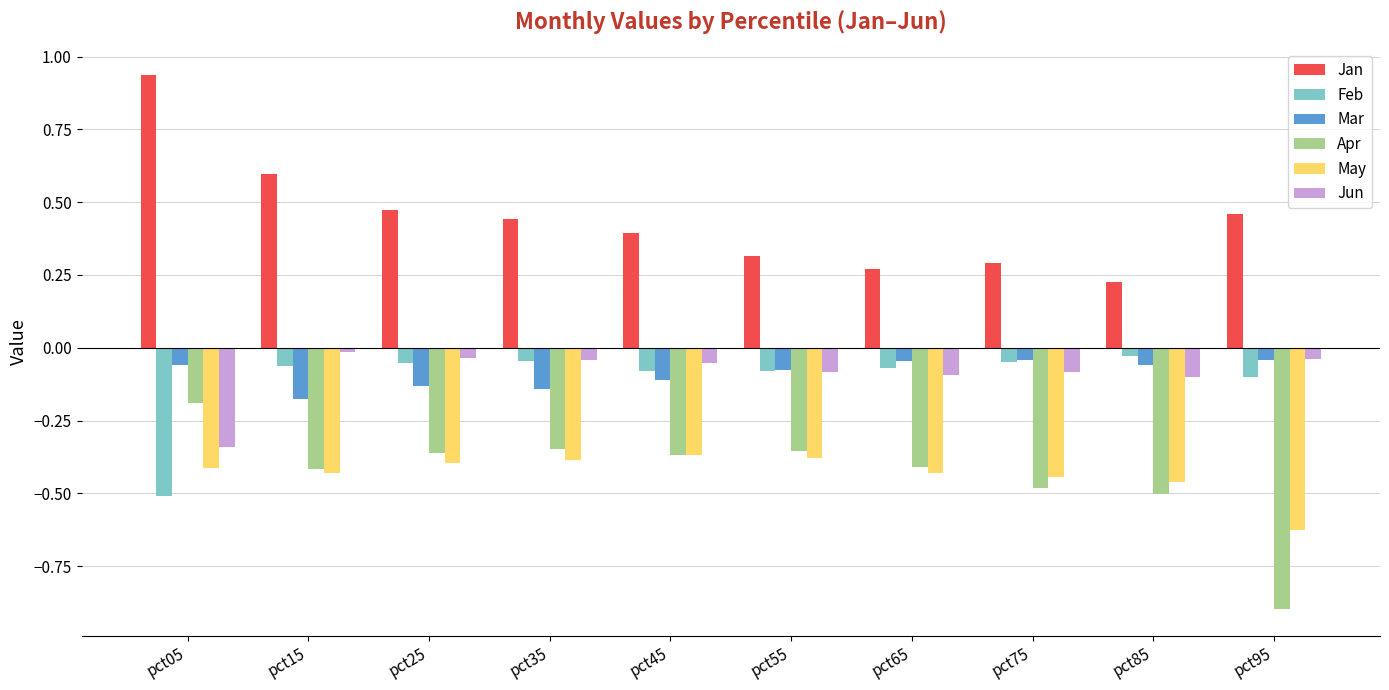

Which series has the largest total across all categories?

Jan